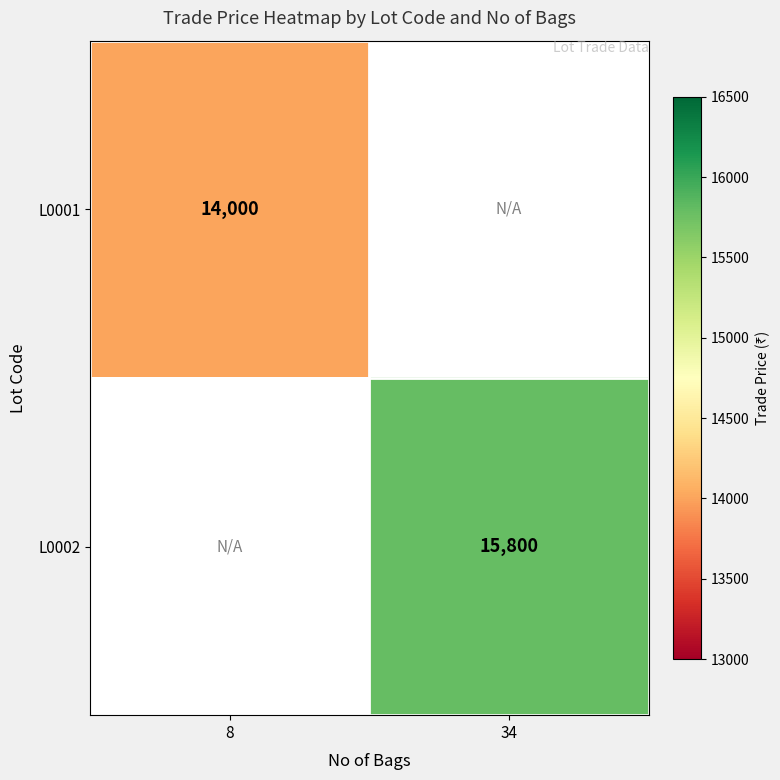

True or false: L0001 has a value of 14000 at 8.

True